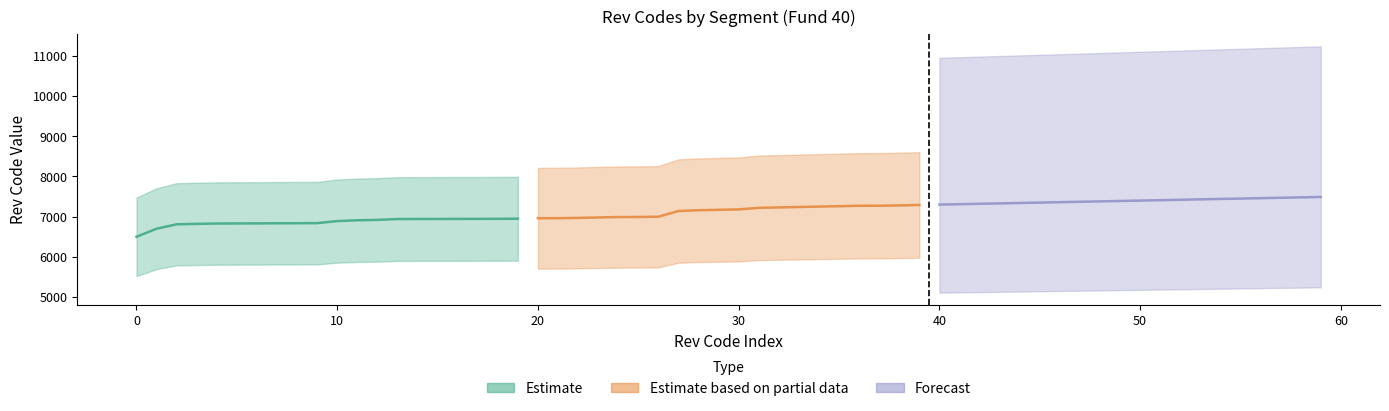

What is the maximum value for Forecast?

7490